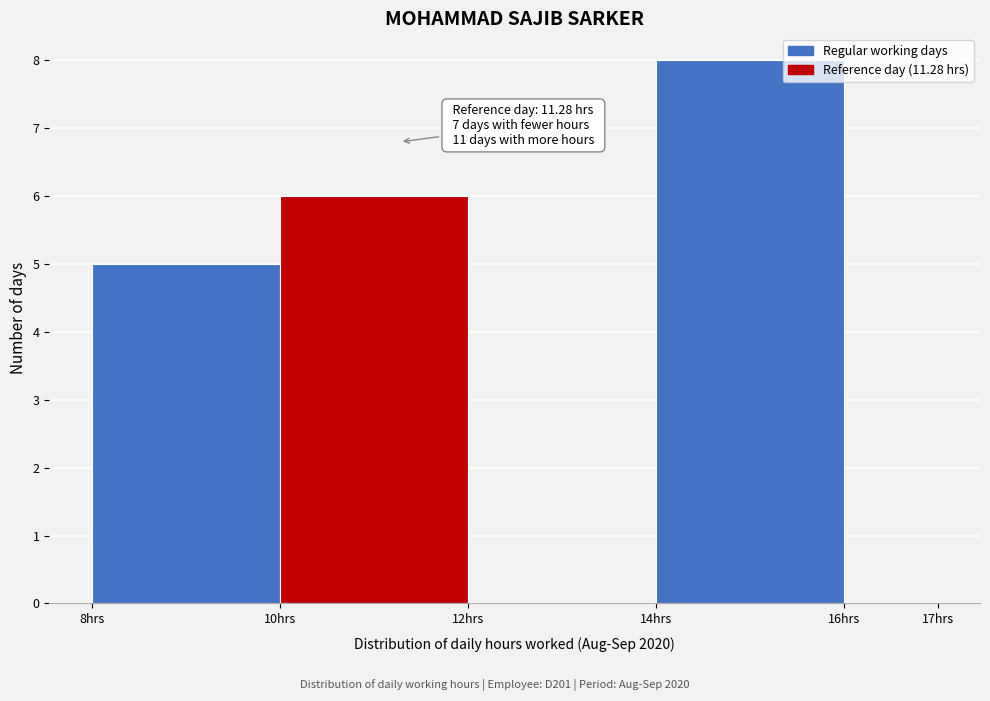

Over which range of the x-axis is the bar tallest?

14 to 16